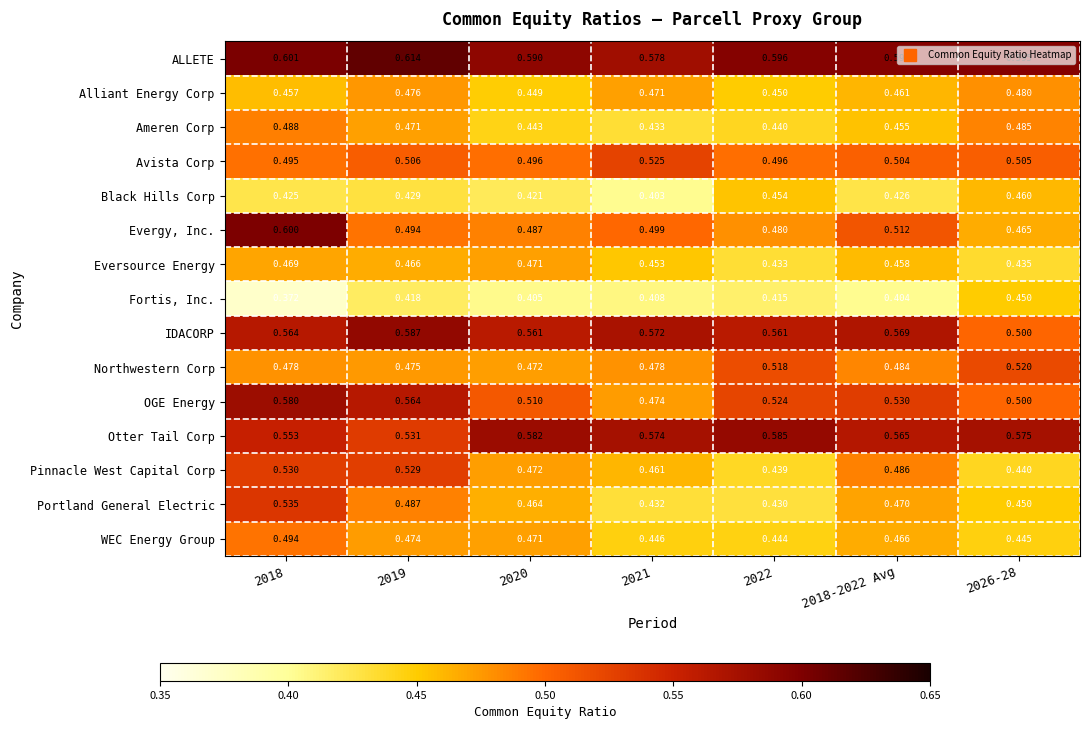

List the series in order of their peak value, highest first.

ALLETE, Evergy, Inc., IDACORP, Otter Tail Corp, OGE Energy, Portland General Electric, Pinnacle West Capital Corp, Avista Corp, Northwestern Corp, WEC Energy Group, Ameren Corp, Alliant Energy Corp, Eversource Energy, Black Hills Corp, Fortis, Inc.